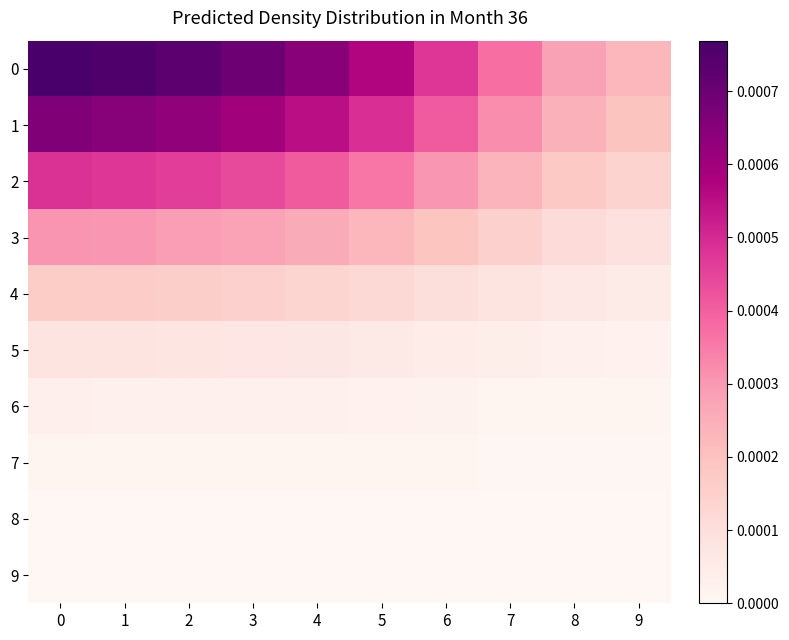

Reading left to right, extract all data points from this chart.

0: 0=0.0	1=0.0	2=0.0	3=0.0	4=0.0	5=0.0	6=0.0	7=0.0	8=0.0	9=0.0
1: 0=0.0	1=0.0	2=0.0	3=0.0	4=0.0	5=0.0	6=0.0	7=0.0	8=0.0	9=0.0
2: 0=0.0	1=0.0	2=0.0	3=0.0	4=0.0	5=0.0	6=0.0	7=0.0	8=0.0	9=0.0
3: 0=0.0	1=0.0	2=0.0	3=0.0	4=0.0	5=0.0	6=0.0	7=0.0	8=0.0	9=0.0
4: 0=0.0	1=0.0	2=0.0	3=0.0	4=0.0	5=0.0	6=0.0	7=0.0	8=0.0	9=0.0
5: 0=0.0	1=0.0	2=0.0	3=0.0	4=0.0	5=0.0	6=0.0	7=0.0	8=0.0	9=0.0
6: 0=0.0	1=0.0	2=0.0	3=0.0	4=0.0	5=0.0	6=0.0	7=0.0	8=0.0	9=0.0
7: 0=0.0	1=0.0	2=0.0	3=0.0	4=0.0	5=0.0	6=0.0	7=0.0	8=0.0	9=0.0
8: 0=0.0	1=0.0	2=0.0	3=0.0	4=0.0	5=0.0	6=0.0	7=0.0	8=0.0	9=0.0
9: 0=0.0	1=0.0	2=0.0	3=0.0	4=0.0	5=0.0	6=0.0	7=0.0	8=0.0	9=0.0